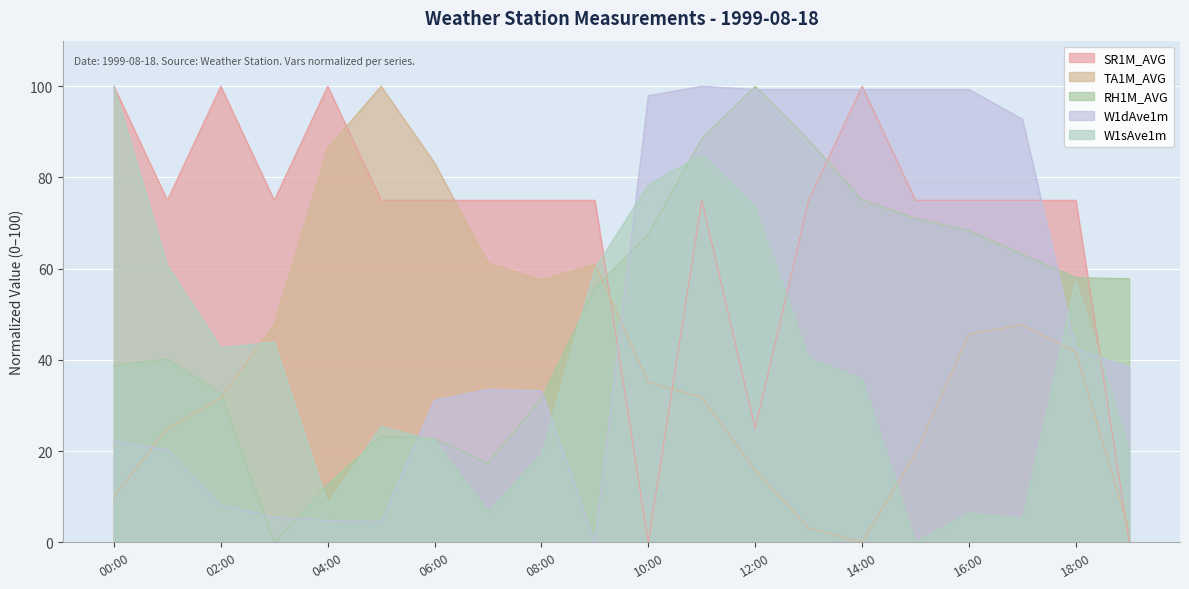

List the labels in order of RH1M_AVG value, largest first.

12:00, 11:00, 13:00, 14:00, 15:00, 16:00, 10:00, 17:00, 18:00, 19:00, 09:00, 01:00, 00:00, 02:00, 08:00, 05:00, 06:00, 07:00, 04:00, 03:00